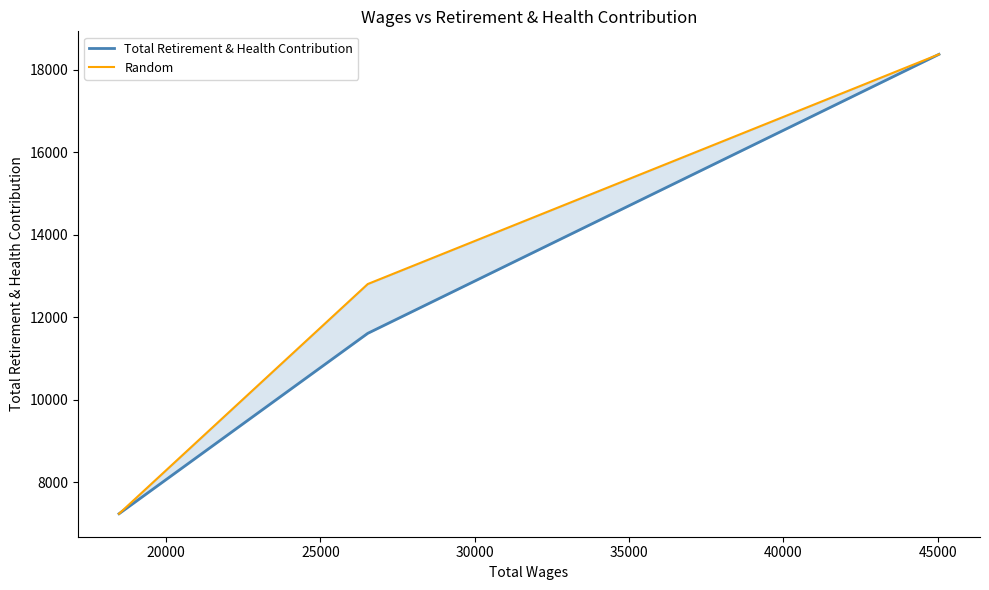

How many categories are shown in the chart?

3